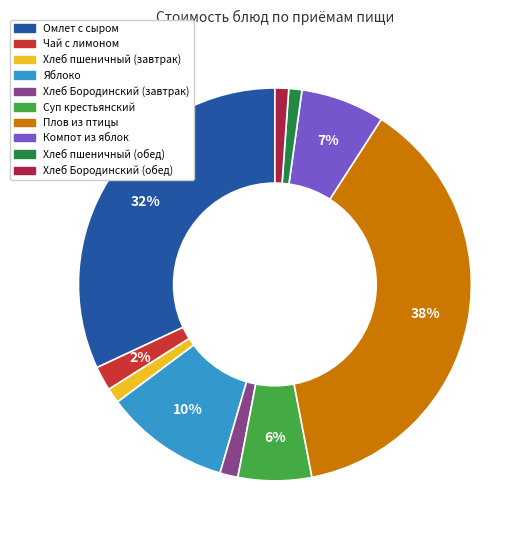

How many slices are in this pie chart?

10